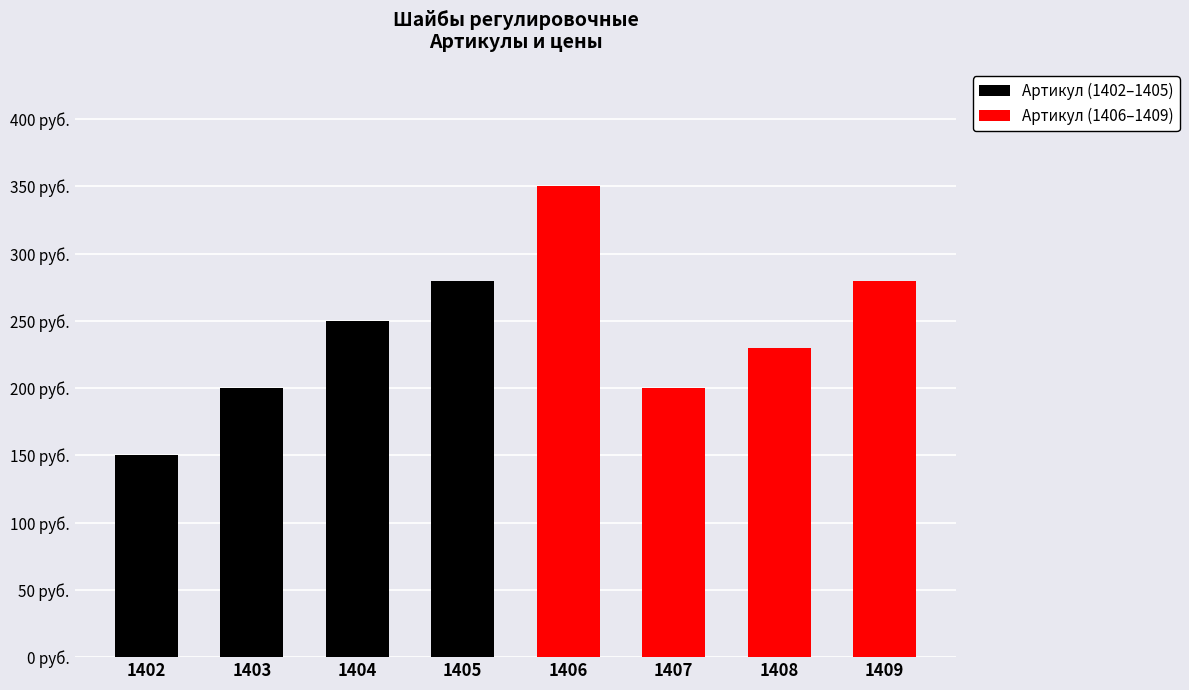

At which label does Артикул (1402–1405) reach its minimum?

1402